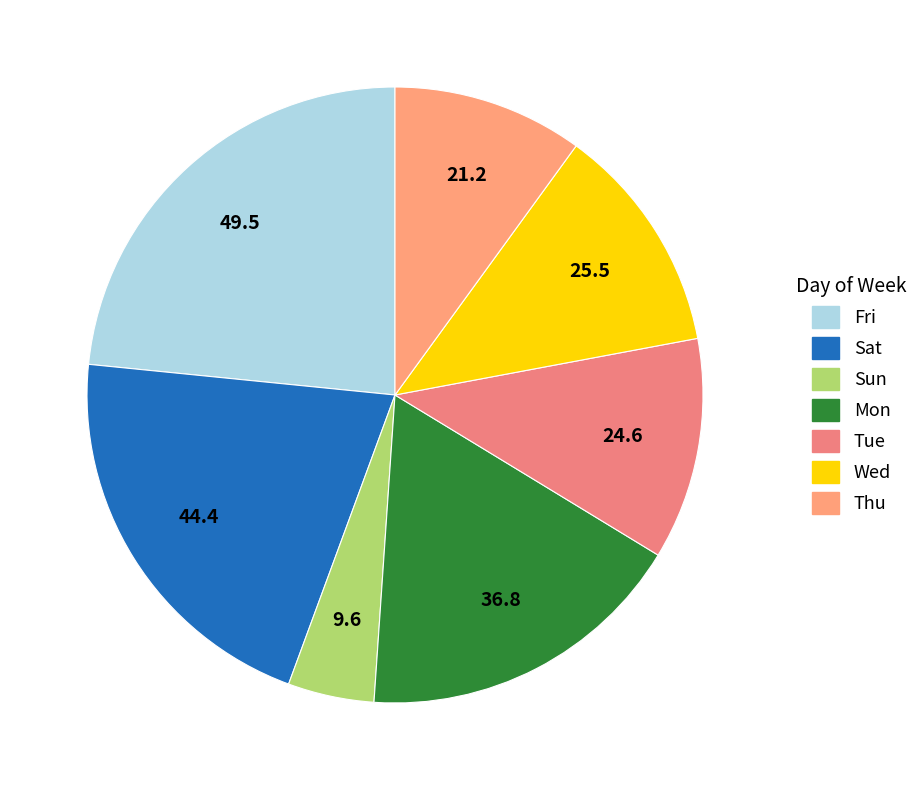

Count the number of slices in the pie.

7